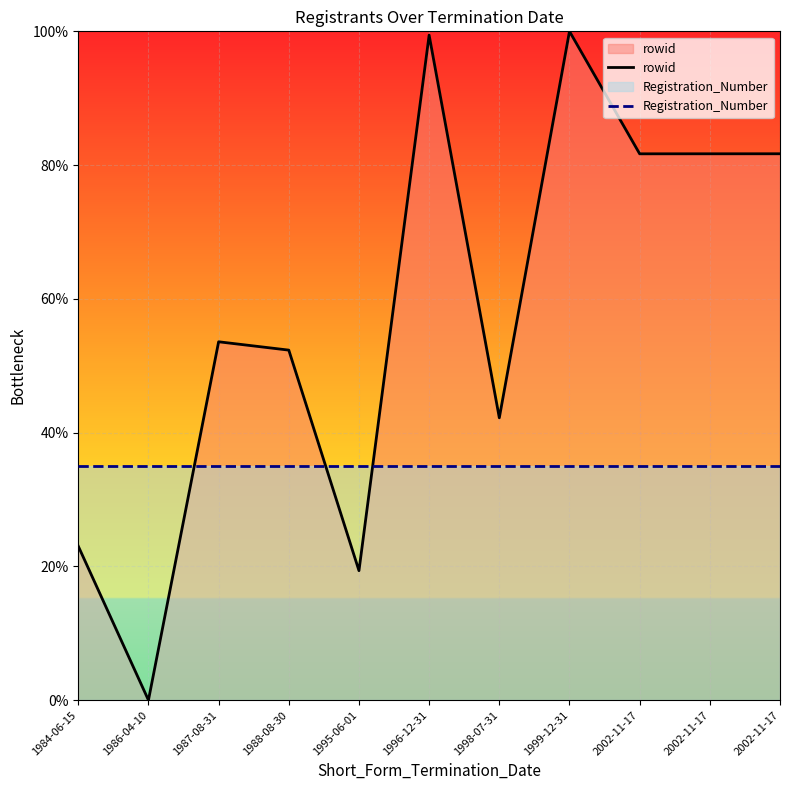

Is it true that rowid equals 81.7 at 2002-11-17?

True